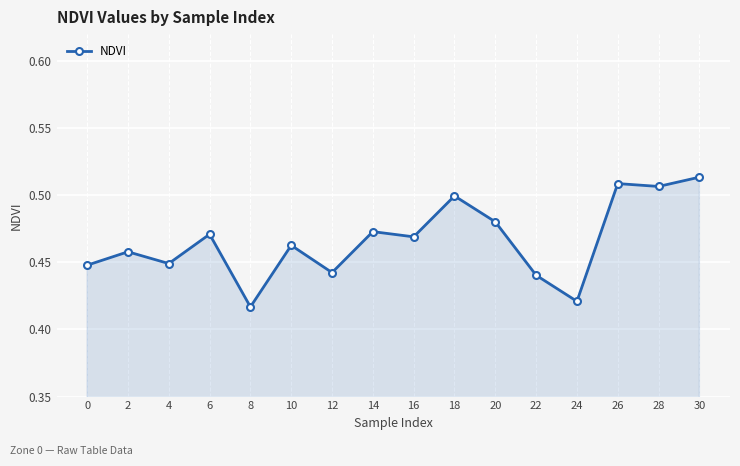

How many values are between 0 and 1?

16